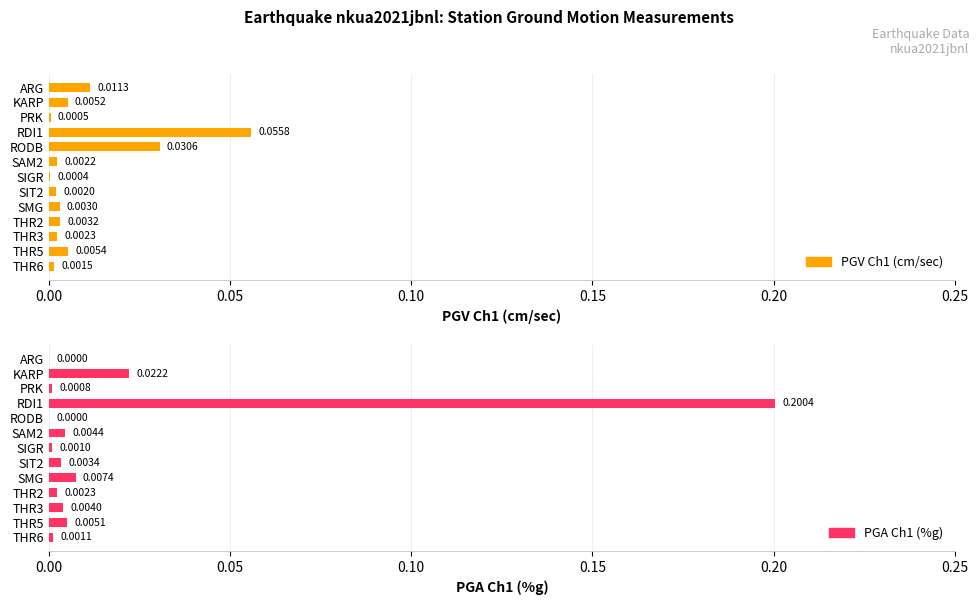

Reading left to right, list all the values displayed in this chart.

PGV Ch1 (cm/sec): 0.0	0.0	0.0	0.1	0.0	0.0	0.0	0.0	0.0	0.0	0.0	0.0	0.0
PGA Ch1 (%g): 0.0	0.0	0.0	0.2	0.0	0.0	0.0	0.0	0.0	0.0	0.0	0.0	0.0